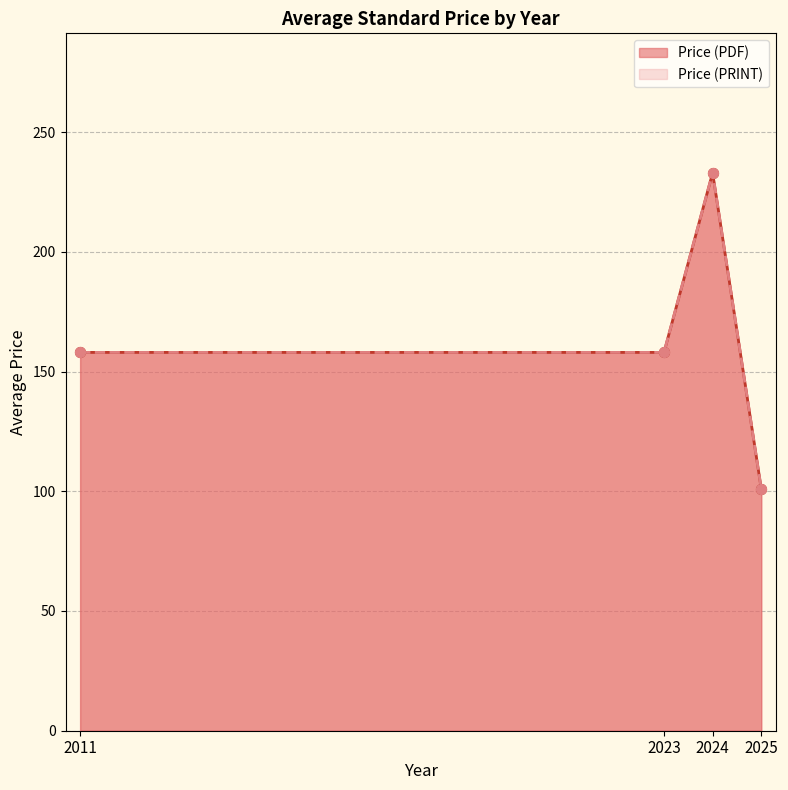

What is the total value across all series at 2025?

230.0